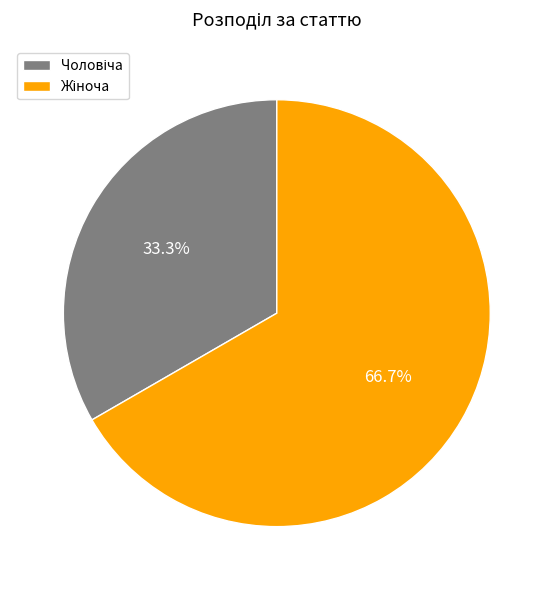

Is there a majority slice in this chart?

Yes